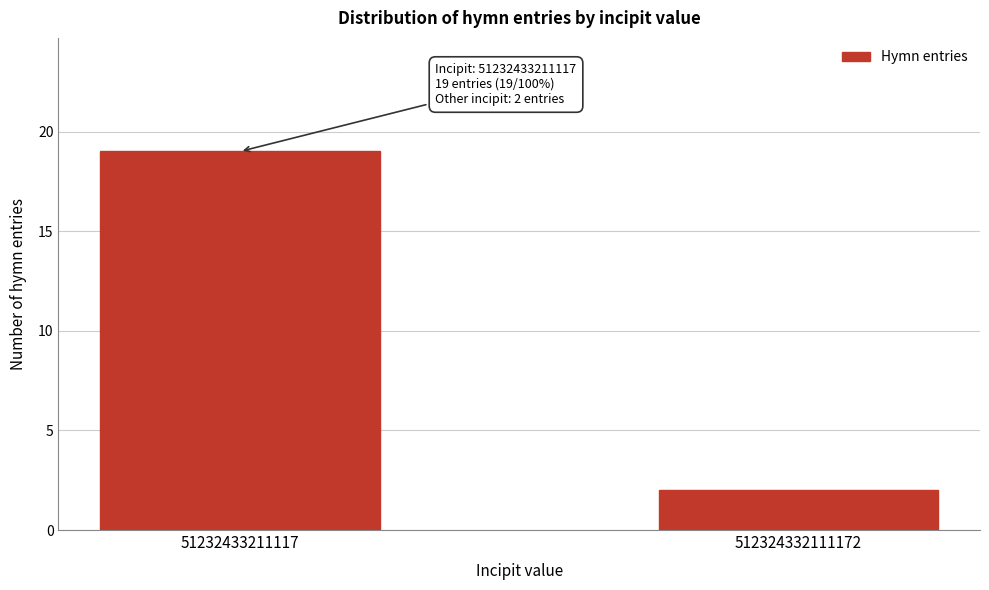

Reading left to right, transcribe all the data shown in this chart.

19	2